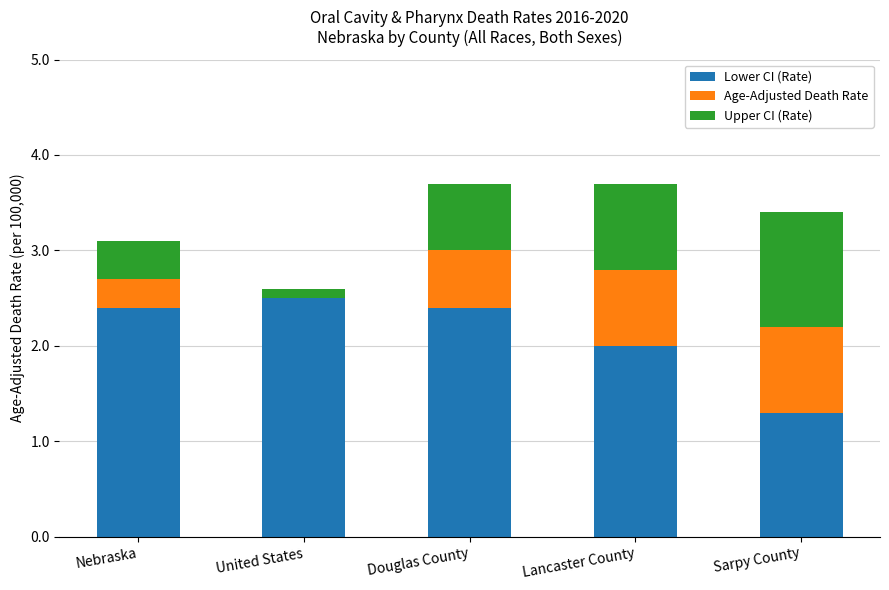

At which label does Lower CI (Rate) reach its peak?

United States